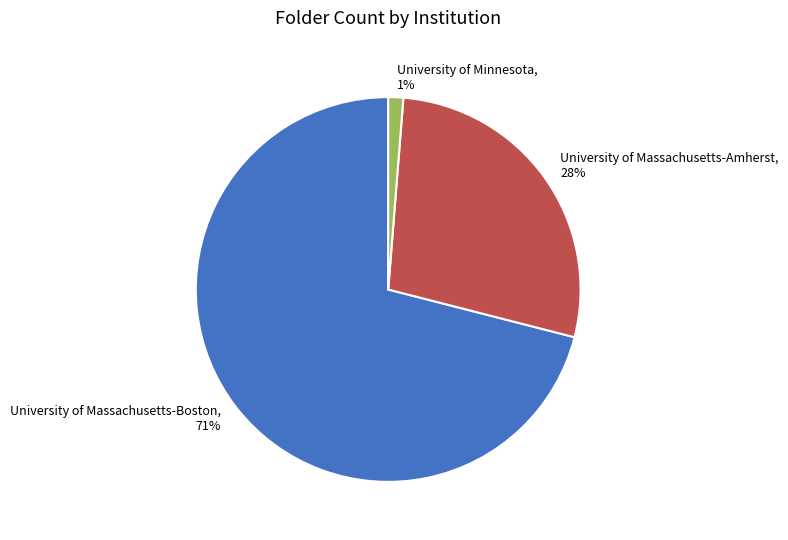

Count the number of slices in the pie.

3